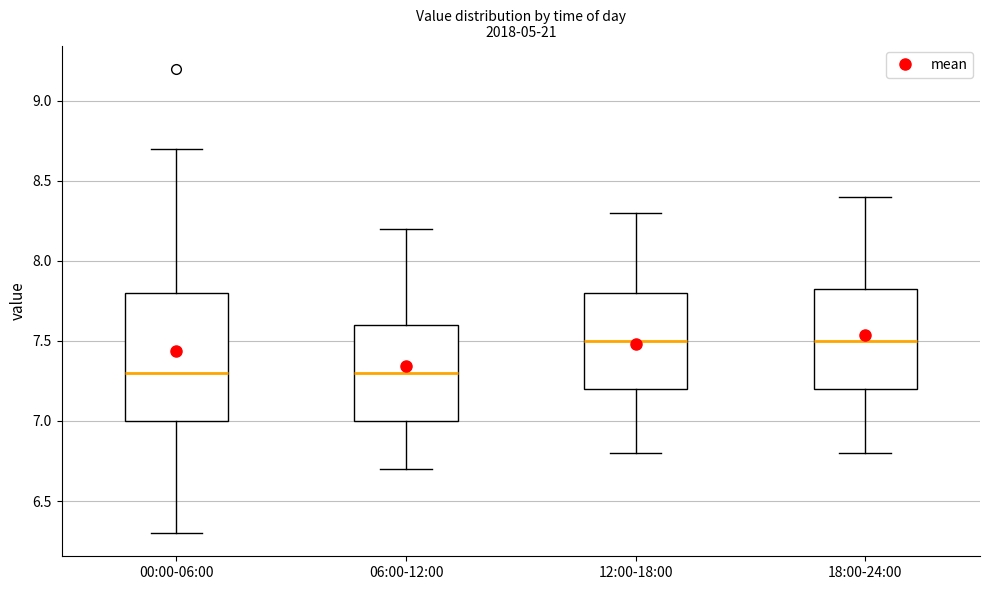

Reading left to right, read every box against the y-axis: the position of its median line, the range the box covers, and the ends of its whiskers. The values are not printed on the chart, so give them approximately, as read against the axis.

00:00-06:00: median 7.30, box 7.00 to 7.80, whiskers 6.30 to 8.70
06:00-12:00: median 7.30, box 7.00 to 7.60, whiskers 6.70 to 8.20
12:00-18:00: median 7.50, box 7.20 to 7.80, whiskers 6.80 to 8.30
18:00-24:00: median 7.50, box 7.20 to 7.85, whiskers 6.80 to 8.40